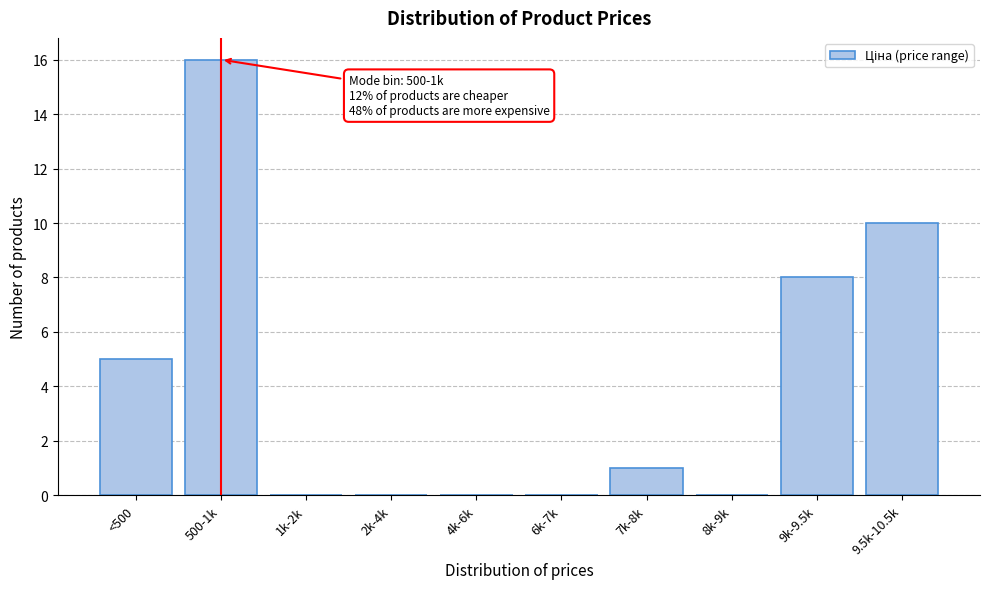

Reading right to left, what are all the values shown in this chart?

9.5k-10.5k=10	9k-9.5k=8	8k-9k=0	7k-8k=1	6k-7k=0	4k-6k=0	2k-4k=0	1k-2k=0	500-1k=16	<500=5